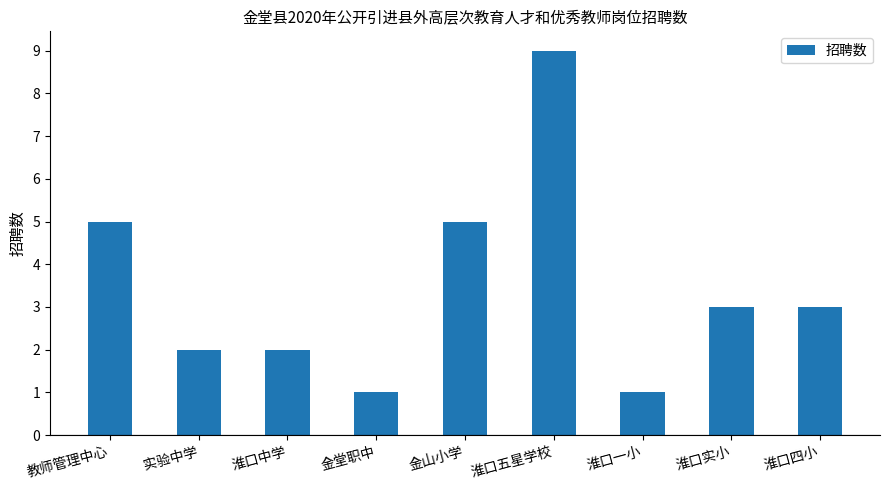

What is the label of the 3rd bar from the left?

淮口中学